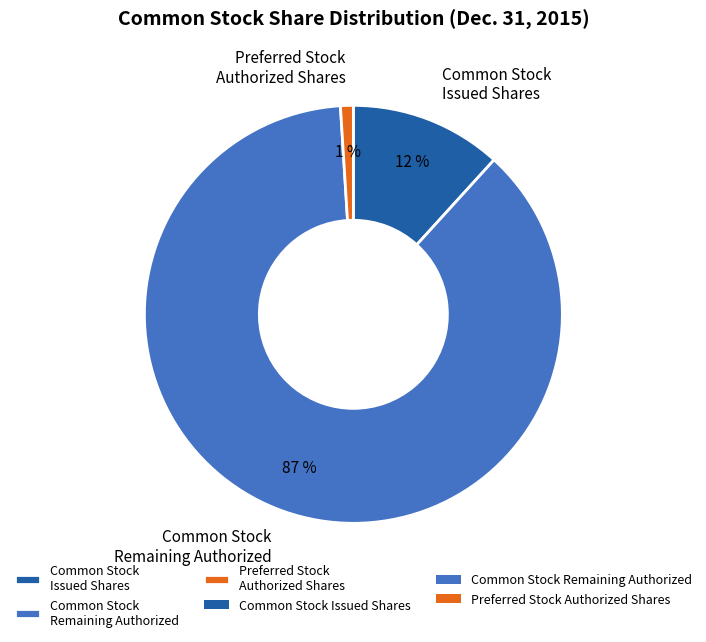

Count the number of slices in the pie.

3